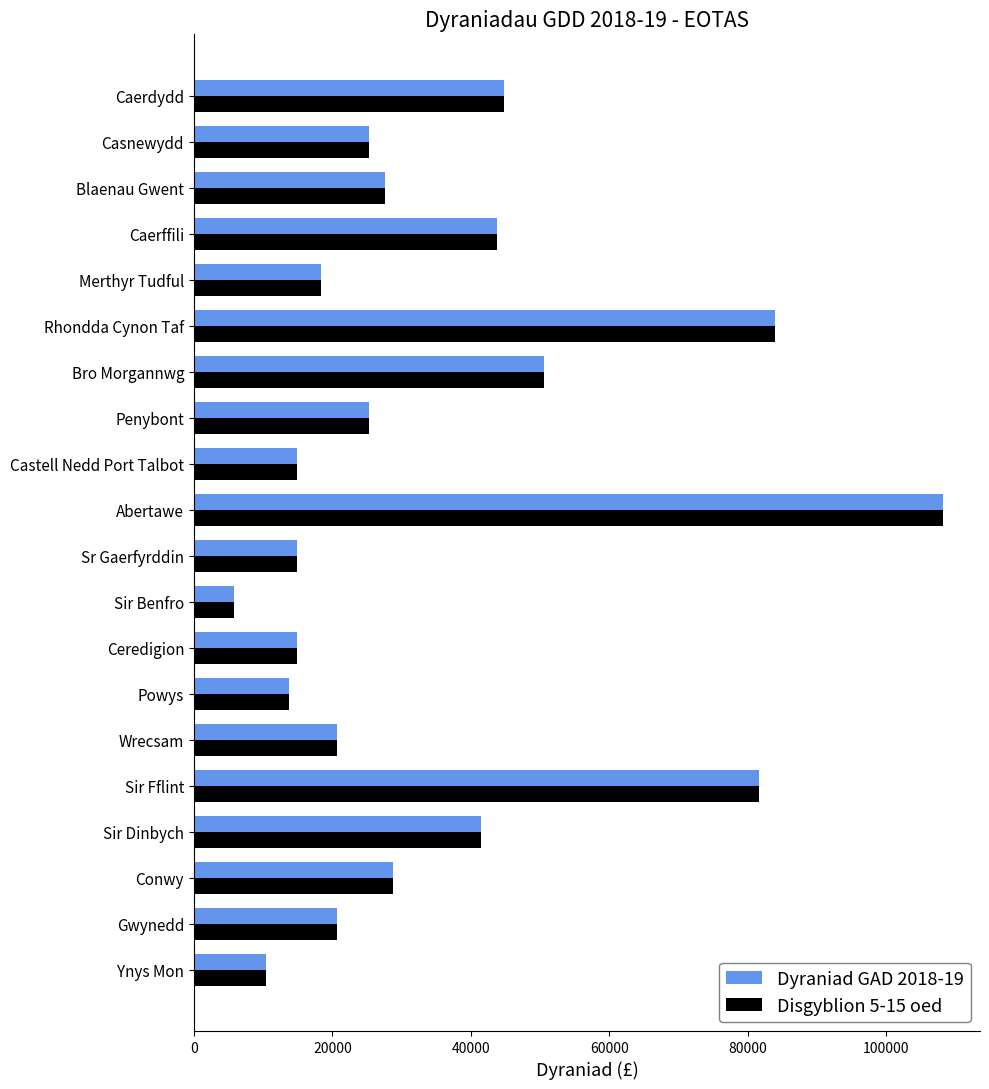

What is the difference between the maximum and second lowest values in the Dyraniad GAD 2018-19 series?

97750